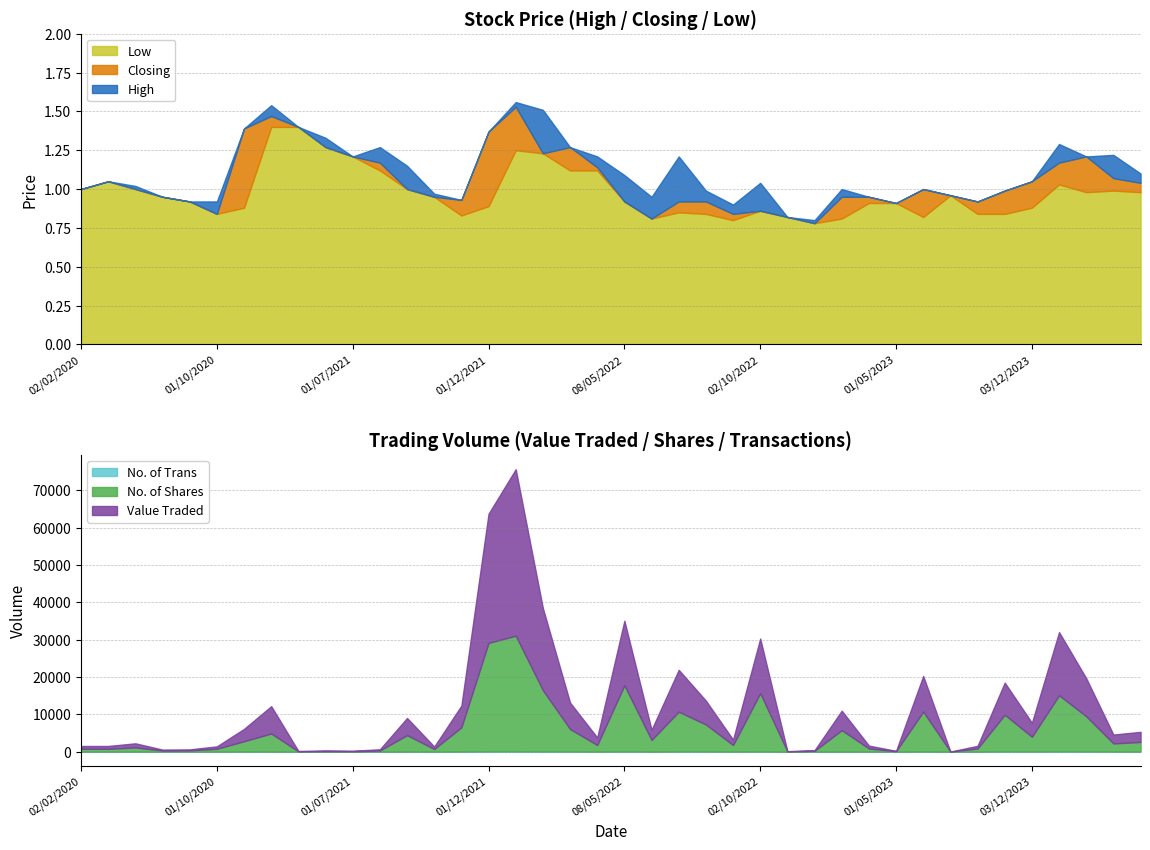

In High, how many points are higher than both neighbors (excluding endpoints)?

10